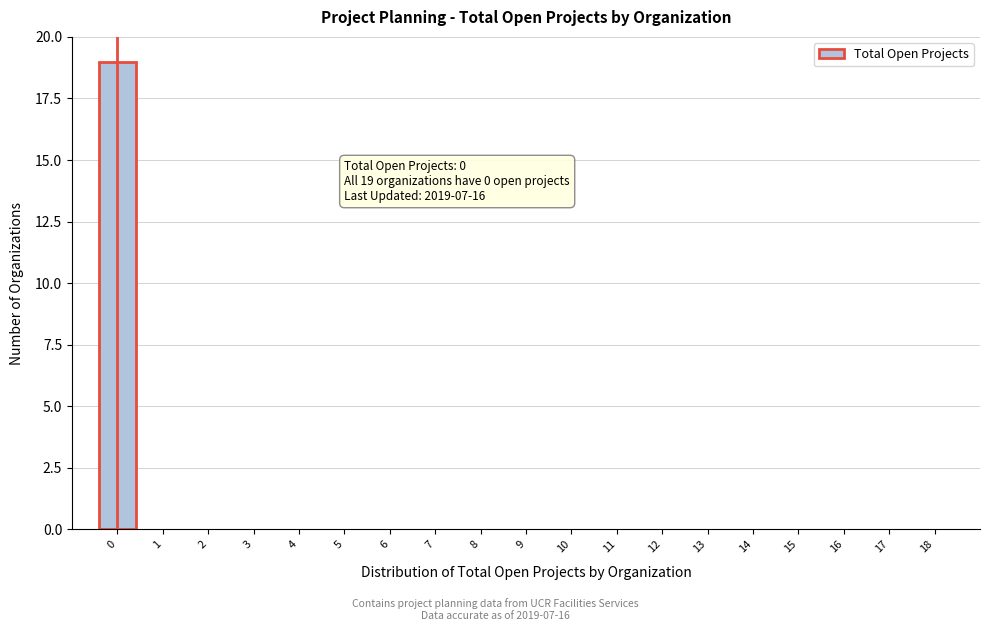

Reading left to right, extract all data points from this chart.

0=19	1=0	2=0	3=0	4=0	5=0	6=0	7=0	8=0	9=0	10=0	11=0	12=0	13=0	14=0	15=0	16=0	17=0	18=0